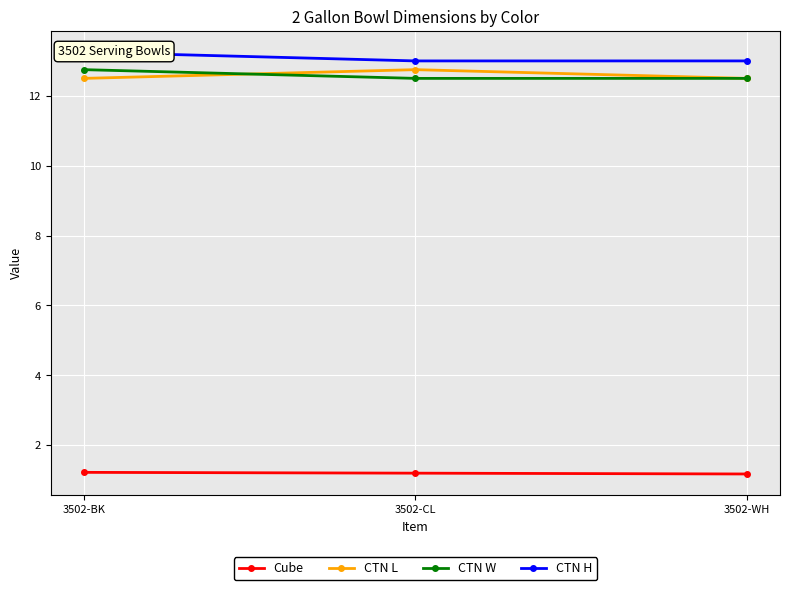

Reading left to right, transcribe all the data shown in this chart.

Cube: 3502-BK=1.2	3502-CL=1.2	3502-WH=1.2
CTN L: 3502-BK=12.5	3502-CL=12.8	3502-WH=12.5
CTN W: 3502-BK=12.8	3502-CL=12.5	3502-WH=12.5
CTN H: 3502-BK=13.2	3502-CL=13.0	3502-WH=13.0